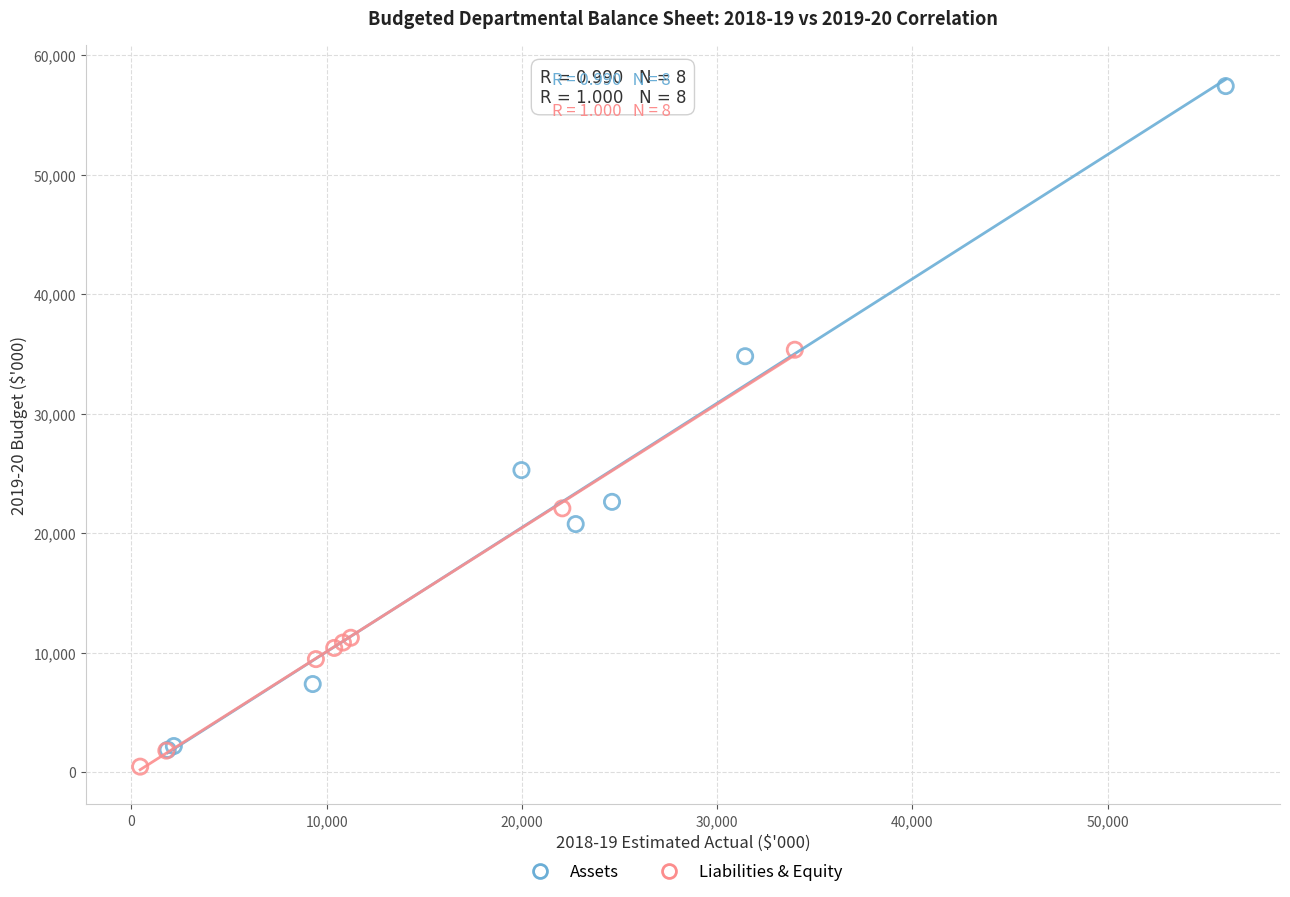

What are all the series names shown in the legend?

Assets, Liabilities & Equity